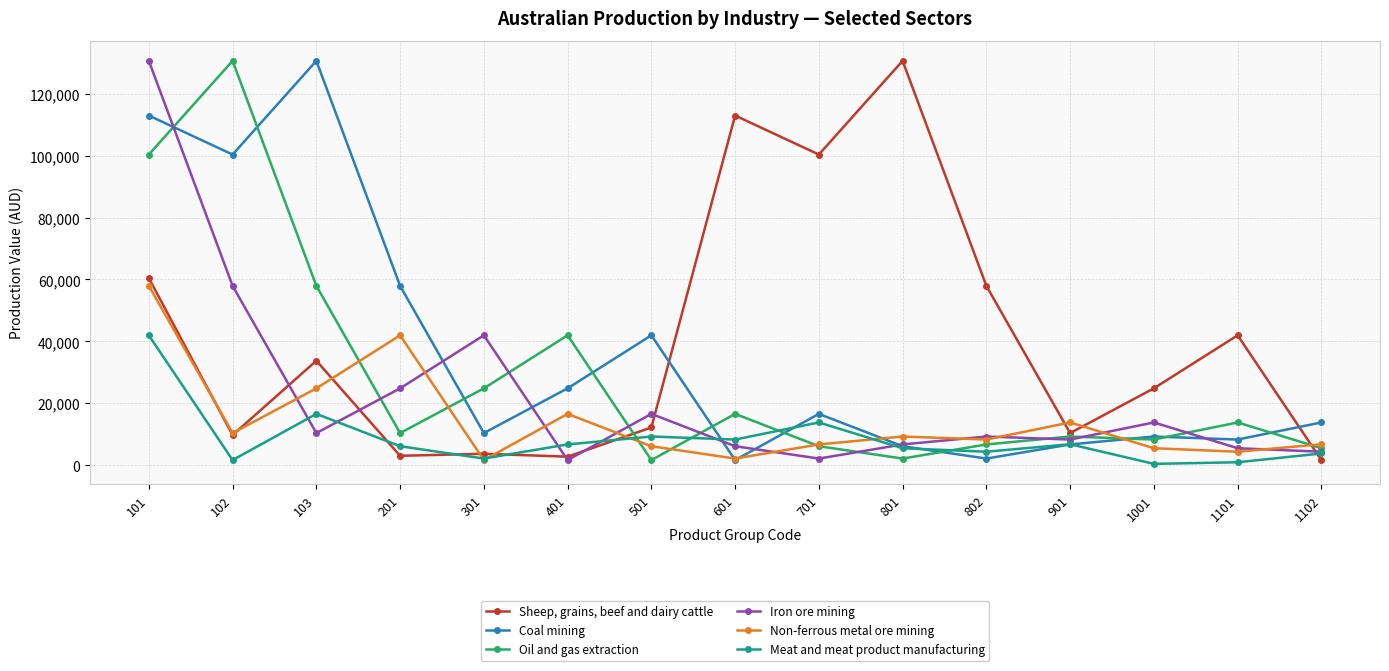

At how many categories does at least one series exceed 98652?

6